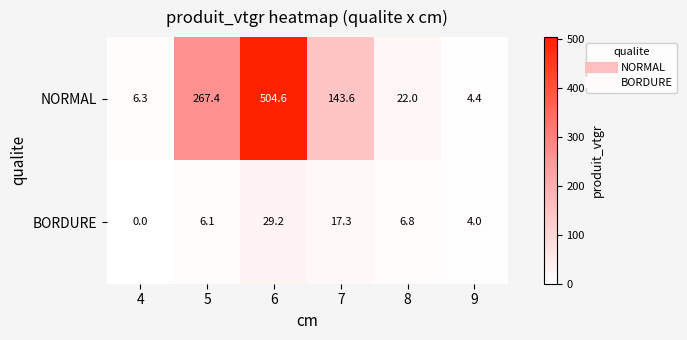

What is the spread (max minus min) of values at 9?

0.4